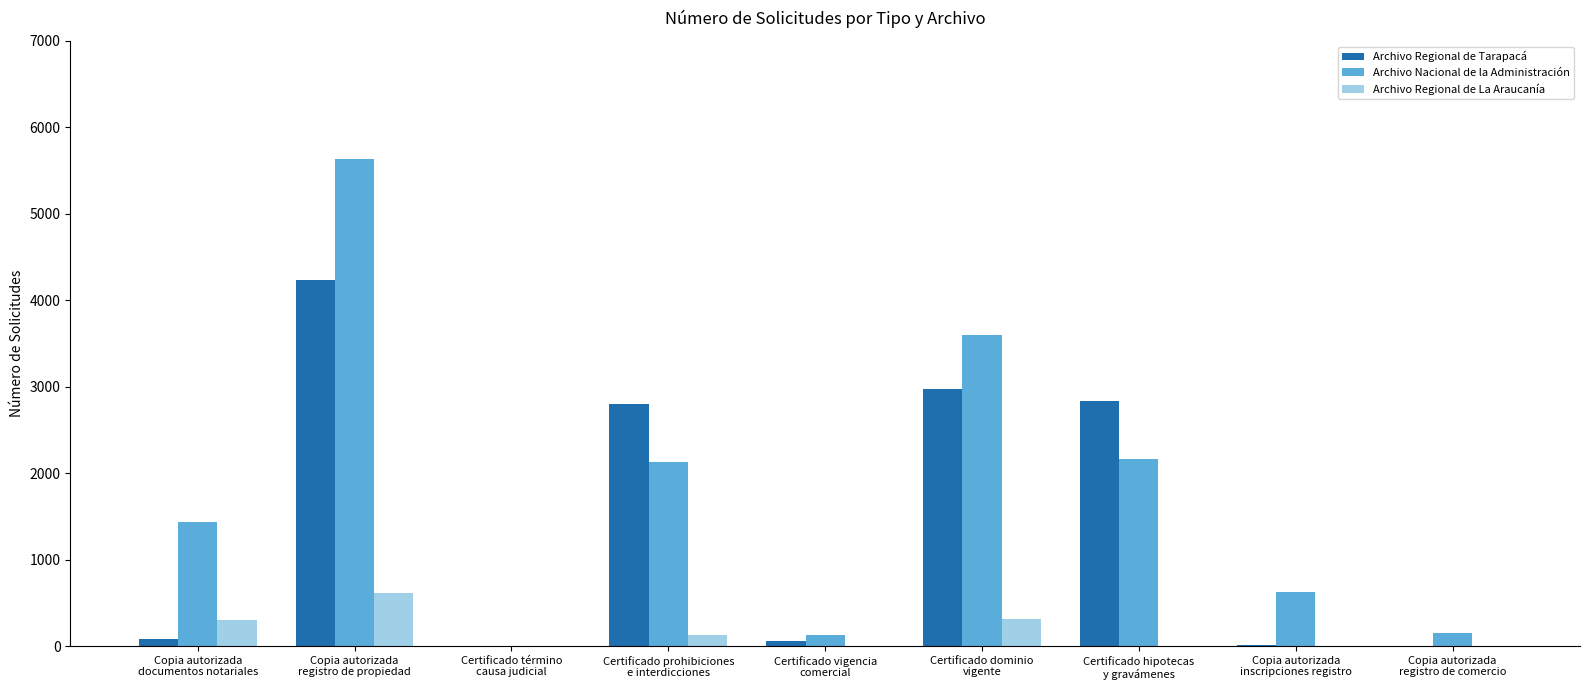

What is the highest value of the Archivo Nacional de la Administración series?

5633